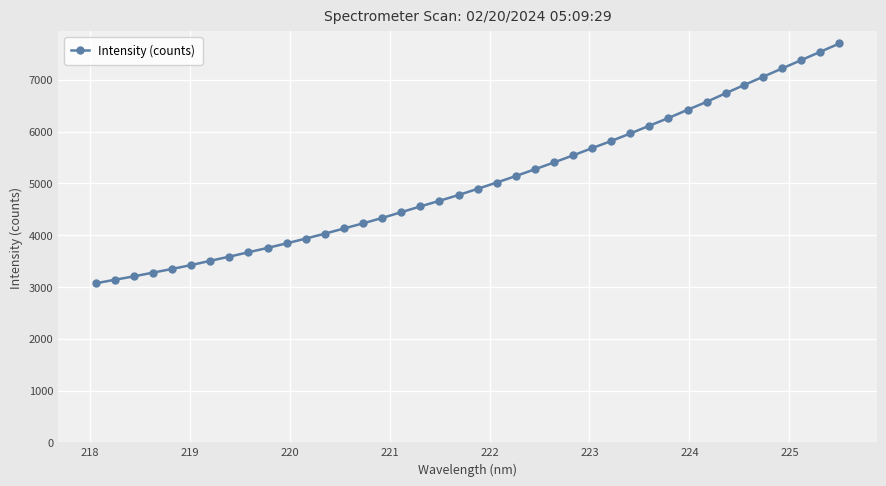

Does the chart have visible grid lines?

Yes